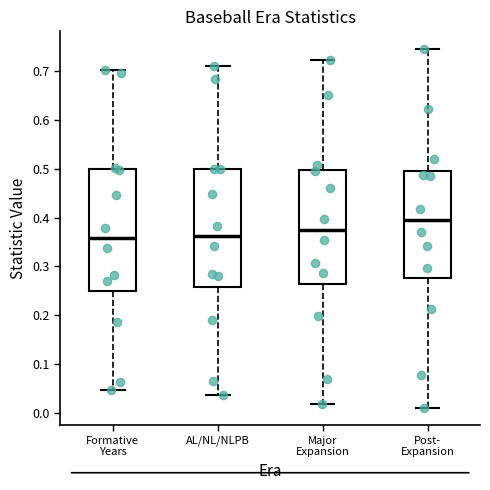

Reading left to right, transcribe this box plot: for each box, give where its median line is, the range the box spans, and where its two whiskers end, as read against the y-axis. The values are not printed on the chart, so give them approximately, as read against the axis.

Formative Years: median 0.36, box 0.25 to 0.50, whiskers 0.05 to 0.70
AL/NL/NLPB: median 0.36, box 0.26 to 0.50, whiskers 0.04 to 0.71
Major Expansion: median 0.38, box 0.27 to 0.50, whiskers 0.02 to 0.72
Post- Expansion: median 0.39, box 0.28 to 0.50, whiskers 0.01 to 0.74